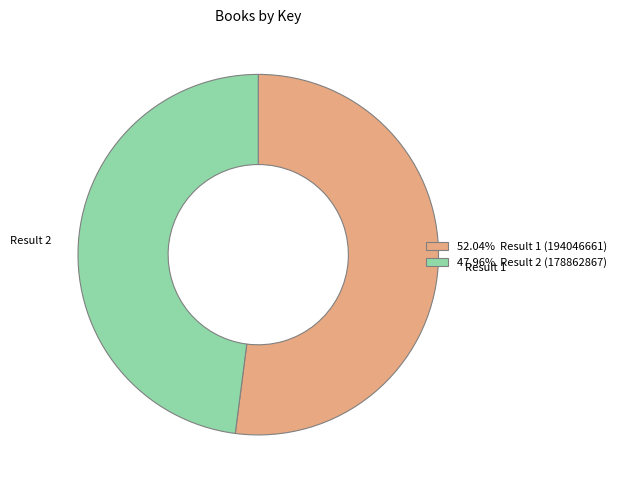

Does any single category account for the majority?

Yes